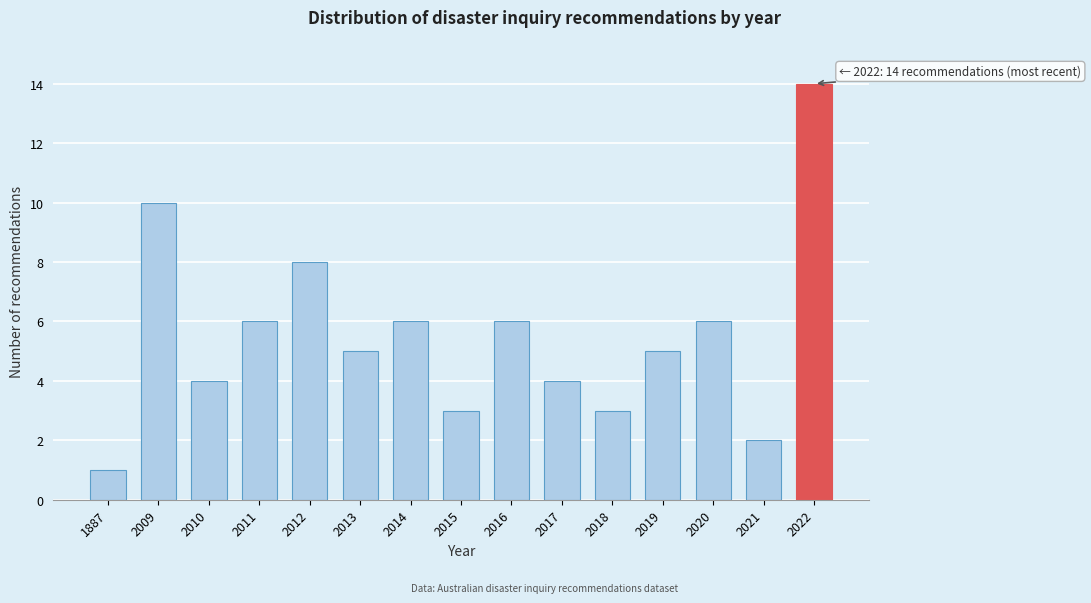

Reading right to left, transcribe all the data shown in this chart.

2022=14	2021=2	2020=6	2019=5	2018=3	2017=4	2016=6	2015=3	2014=6	2013=5	2012=8	2011=6	2010=4	2009=10	1887=1